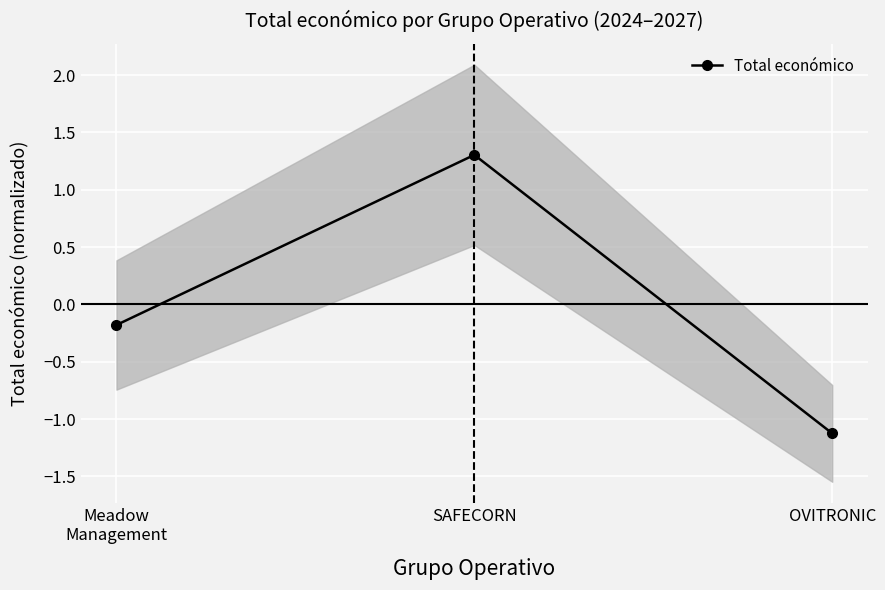

List the labels in order of value, largest first.

SAFECORN, Meadow
Management, OVITRONIC